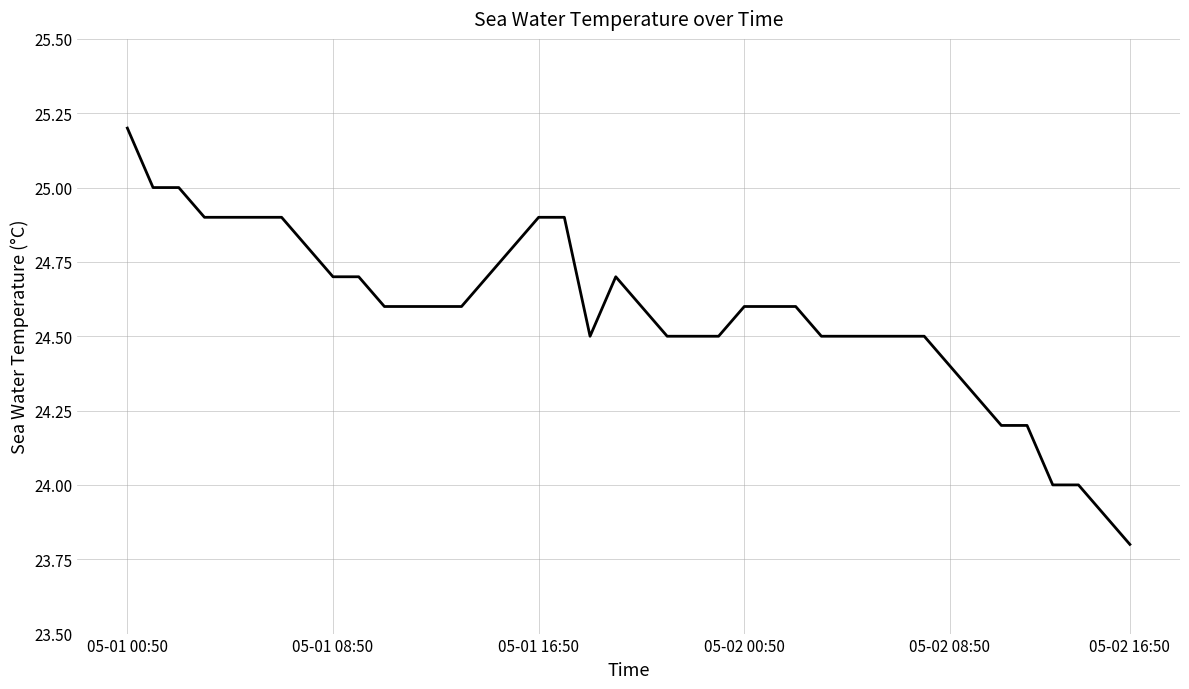

How many lines are shown in the chart?

1